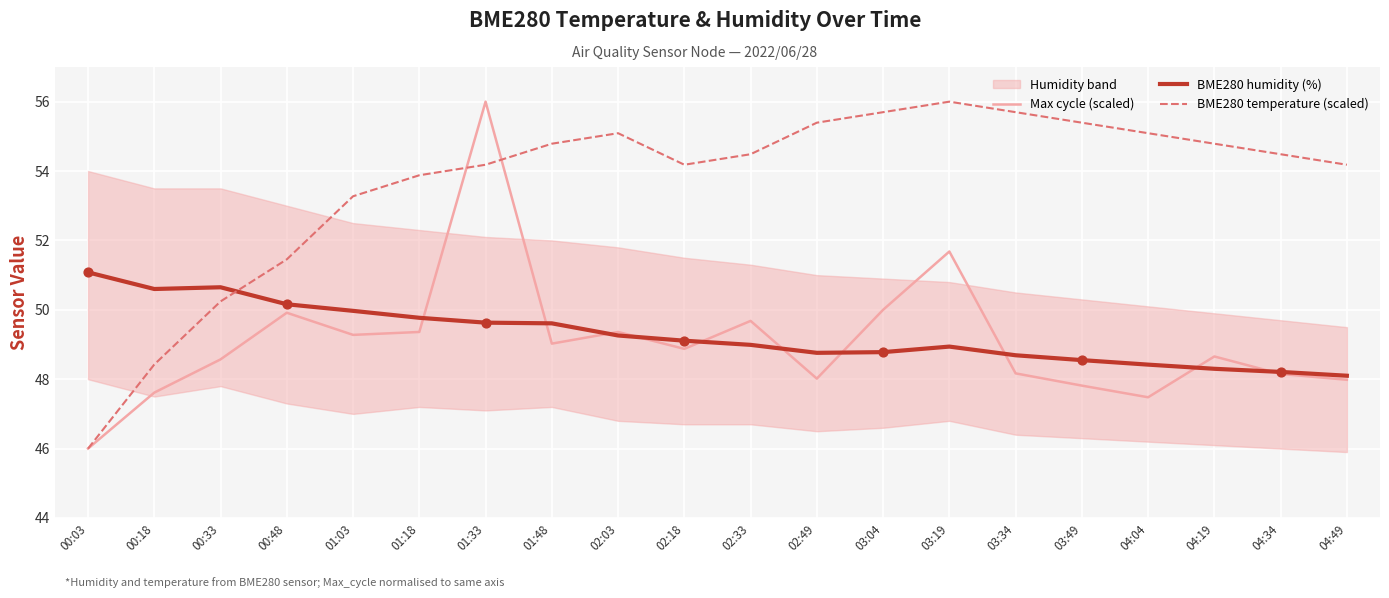

At which category is the sum across all series the highest?

01:33